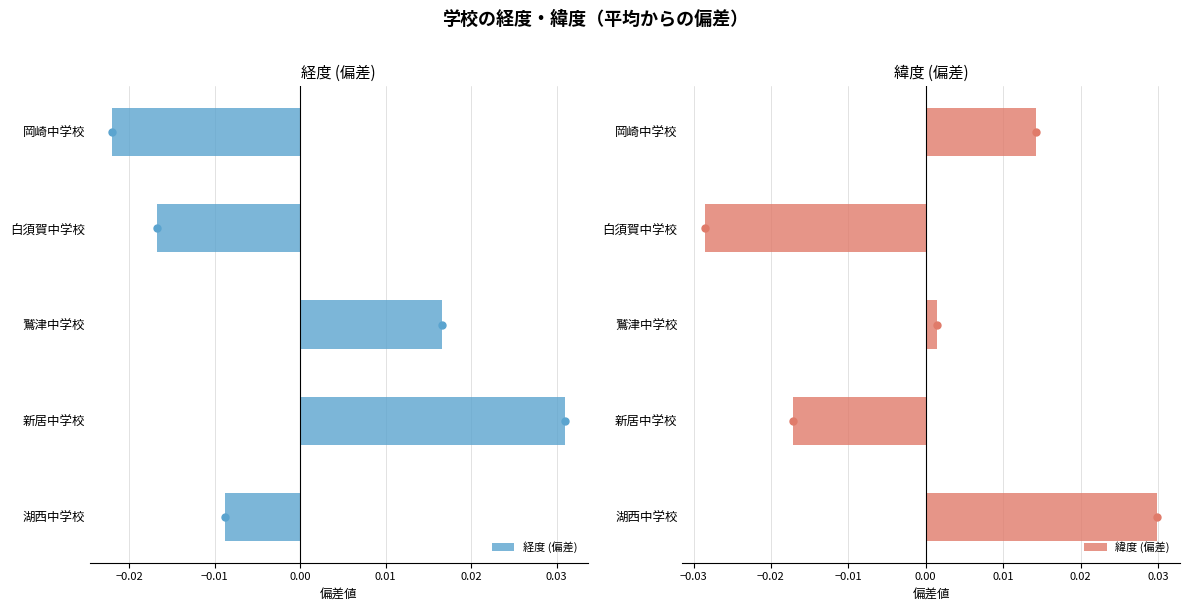

List the labels in order of 経度 (偏差) value, largest first.

新居中学校, 鷲津中学校, 湖西中学校, 白須賀中学校, 岡崎中学校